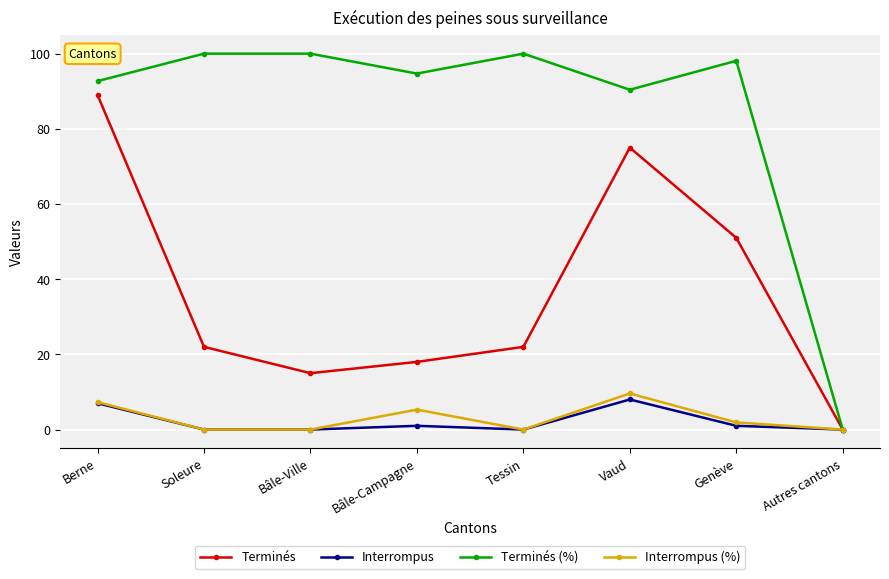

Where is Terminés nearest to the value 44?

Genève